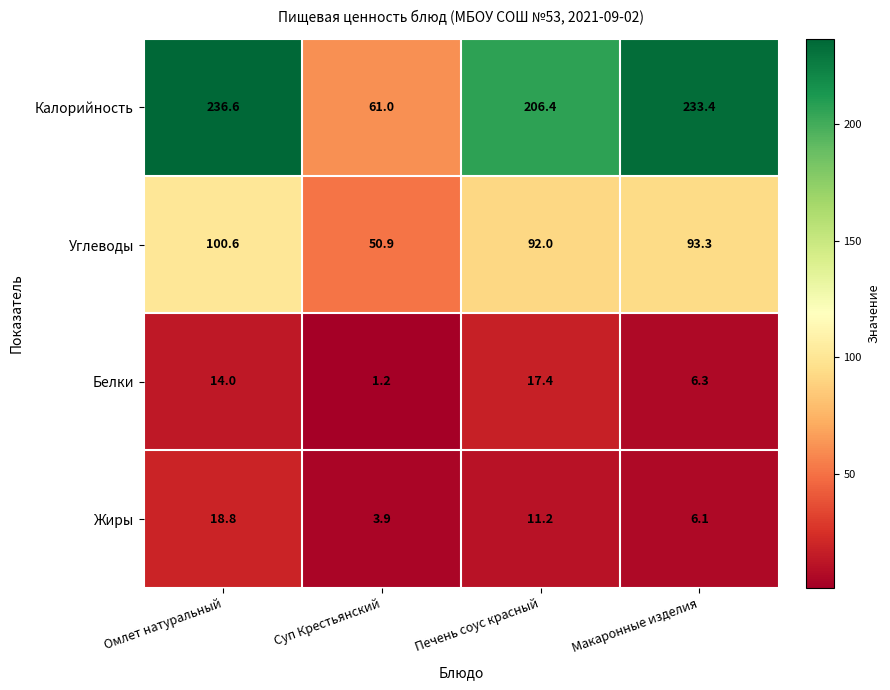

What is the difference between the Жиры values at Макаронные изделия and Омлет натуральный?

12.7